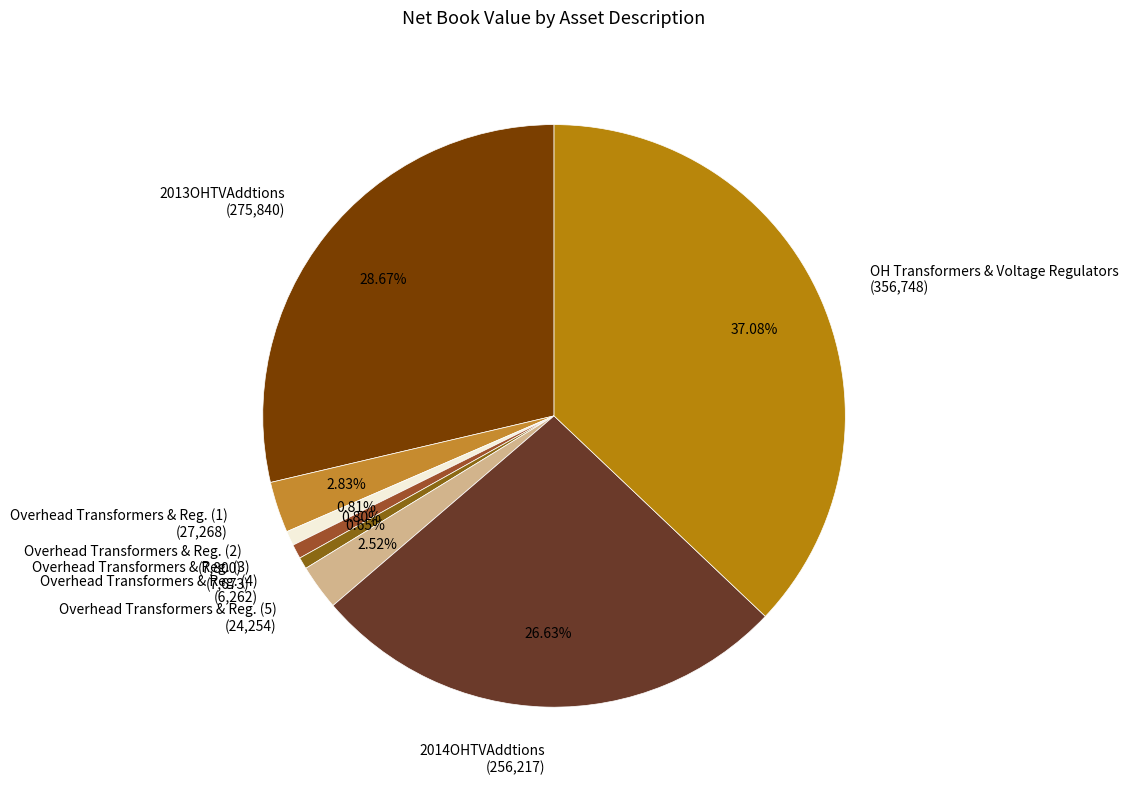

What is the total percentage of Overhead Transformers & Reg. (1) and Overhead Transformers & Reg. (4)?

3.5%